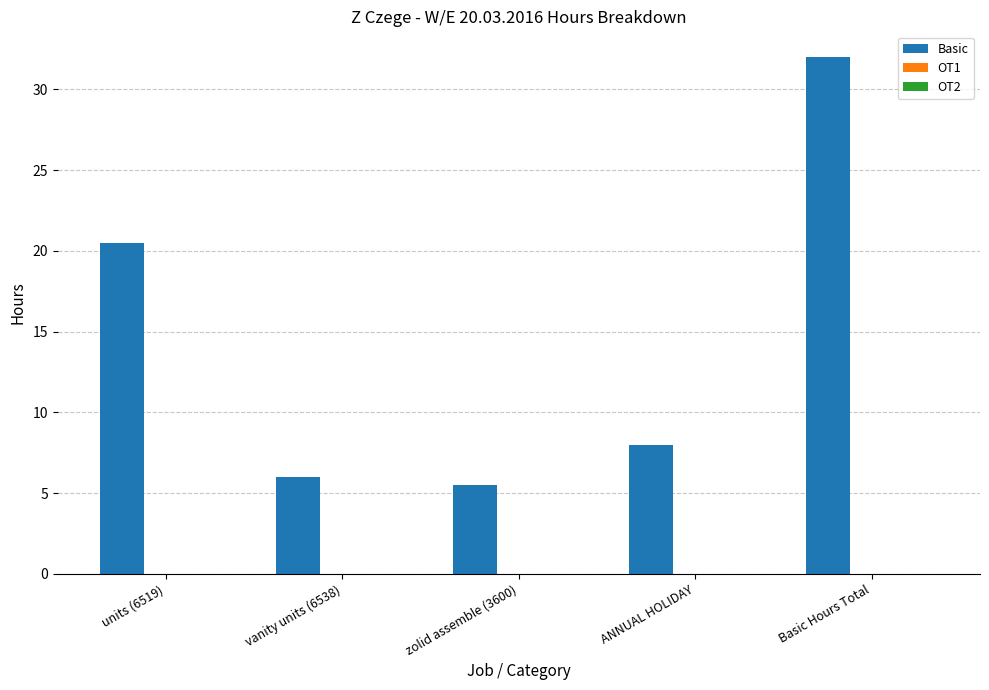

What position from the right is Basic Hours Total?

1